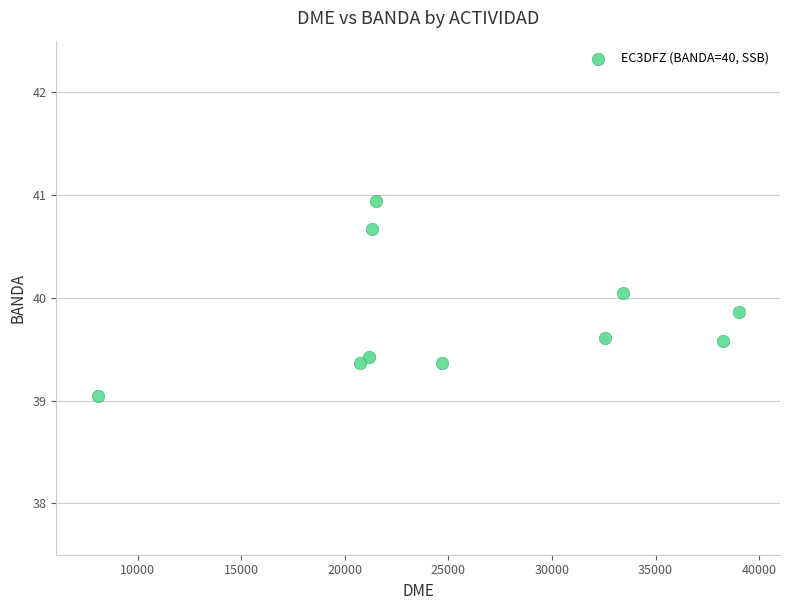

What is the range of Y values (max minus min)?

1.9